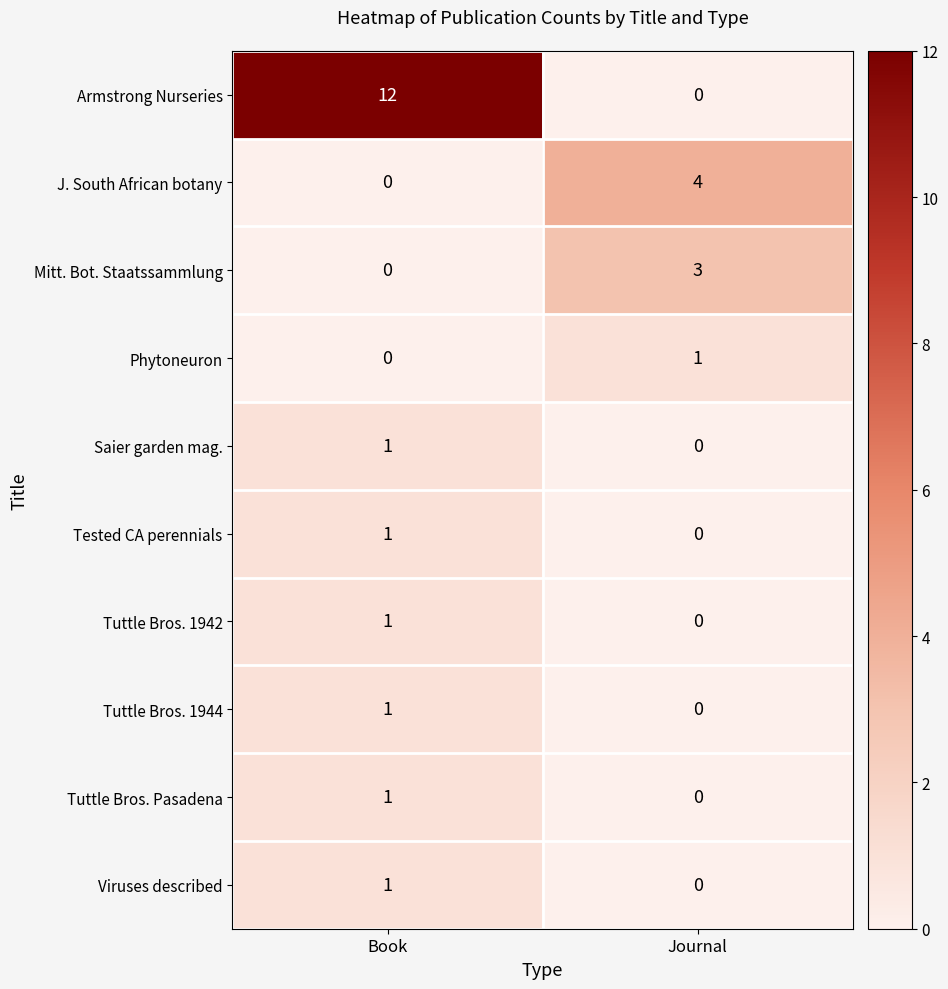

Is it true that Phytoneuron equals 2 at Journal?

False